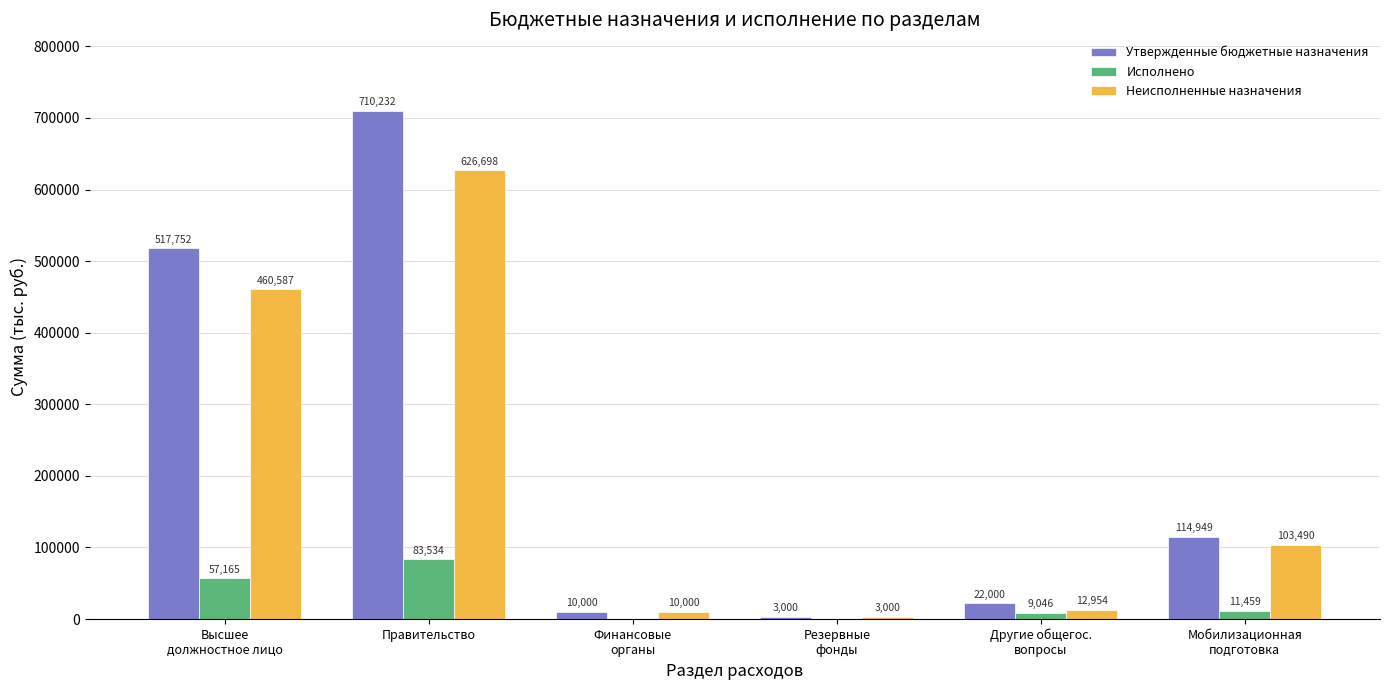

What is the average value of the Утвержденные бюджетные назначения series?

229655.5